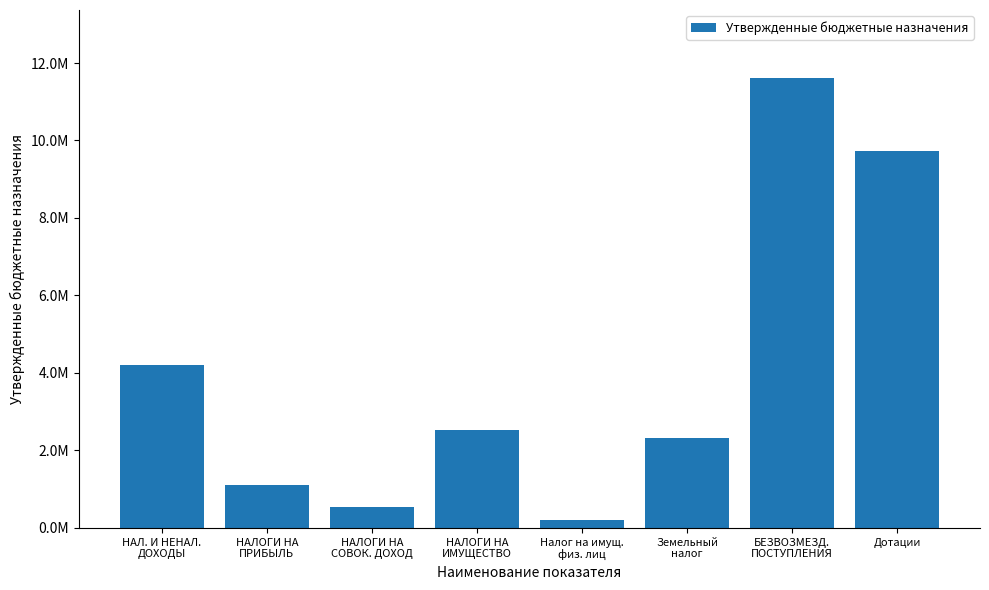

Are the bars horizontal?

No